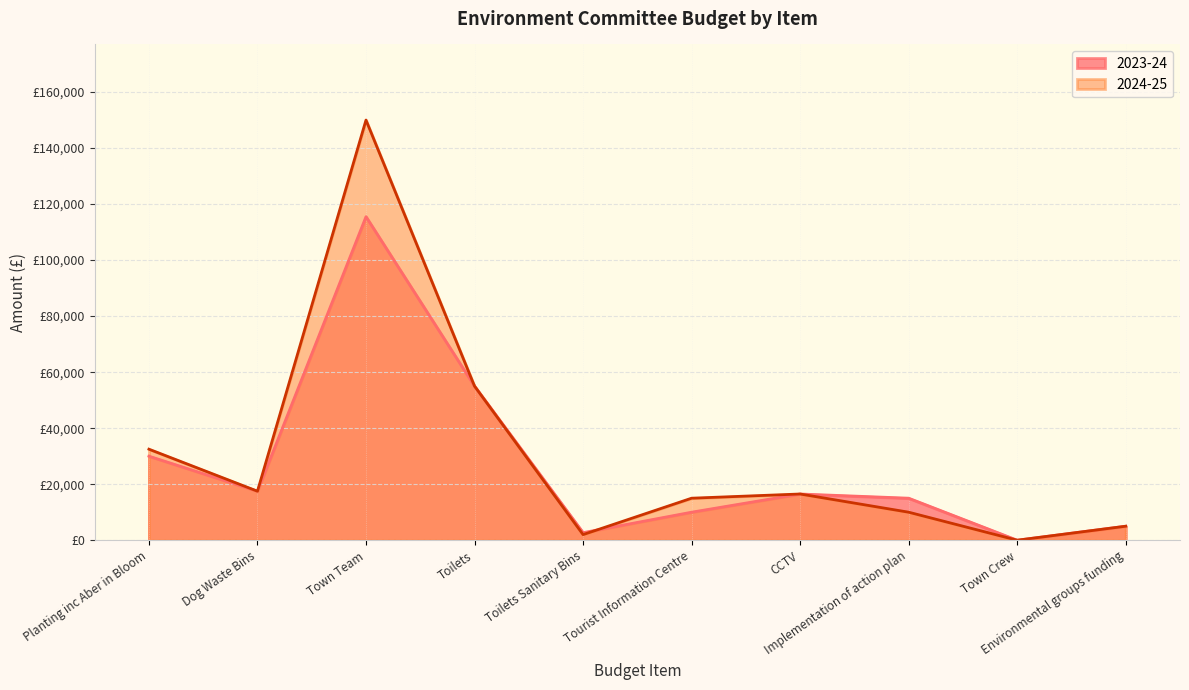

At which category does the chart reach its minimum across all series?

Town Crew